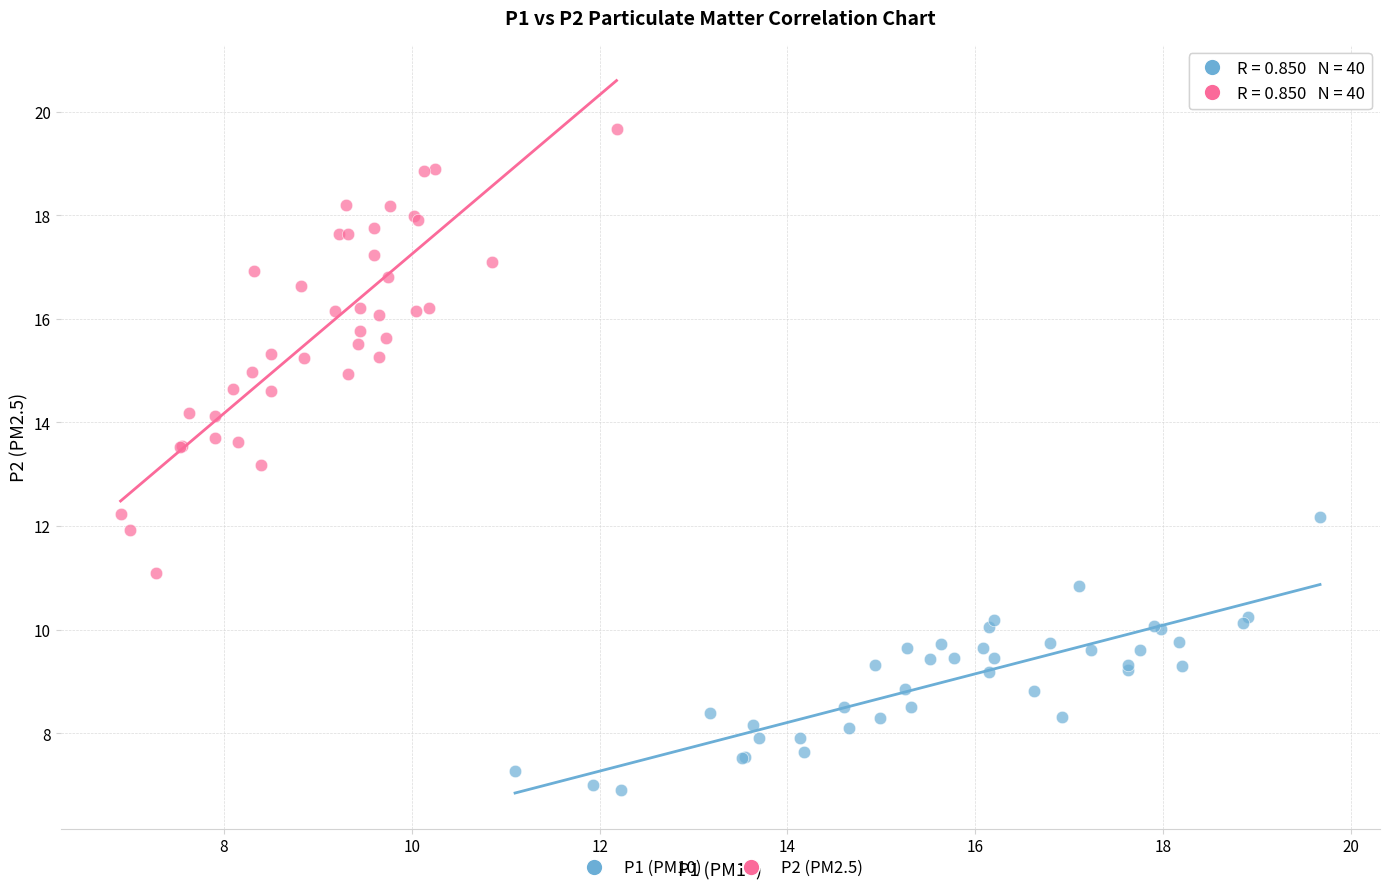

What are all the series names shown in the legend?

P1 (PM10), P2 (PM2.5)